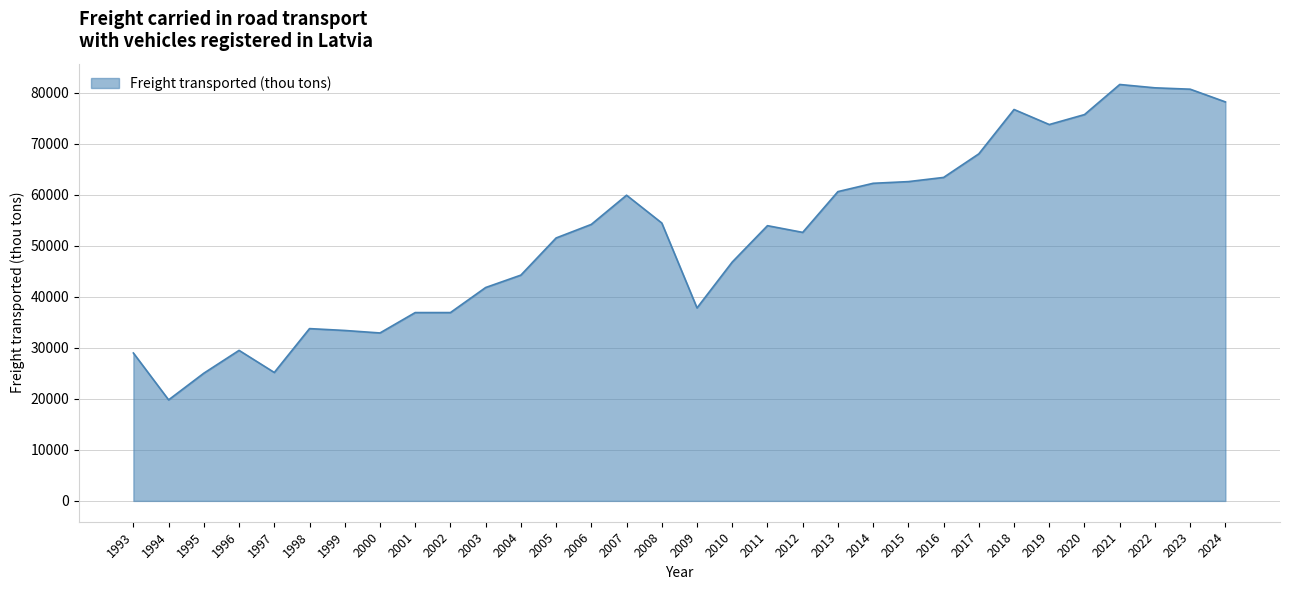

How many lines are shown in the chart?

1